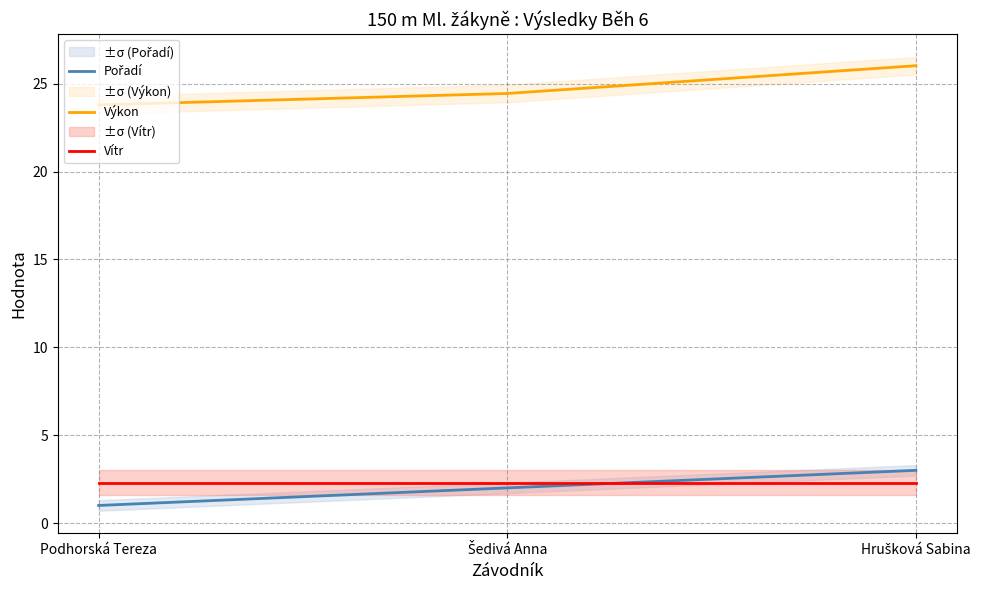

List the series in order of their peak value, lowest first.

Vítr, Pořadí, Výkon